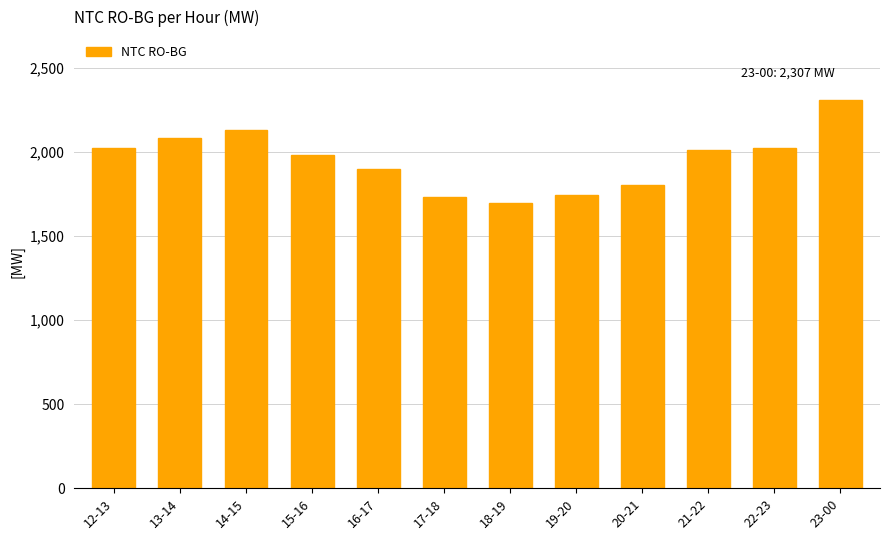

What is the minimum value shown in the chart?

1699